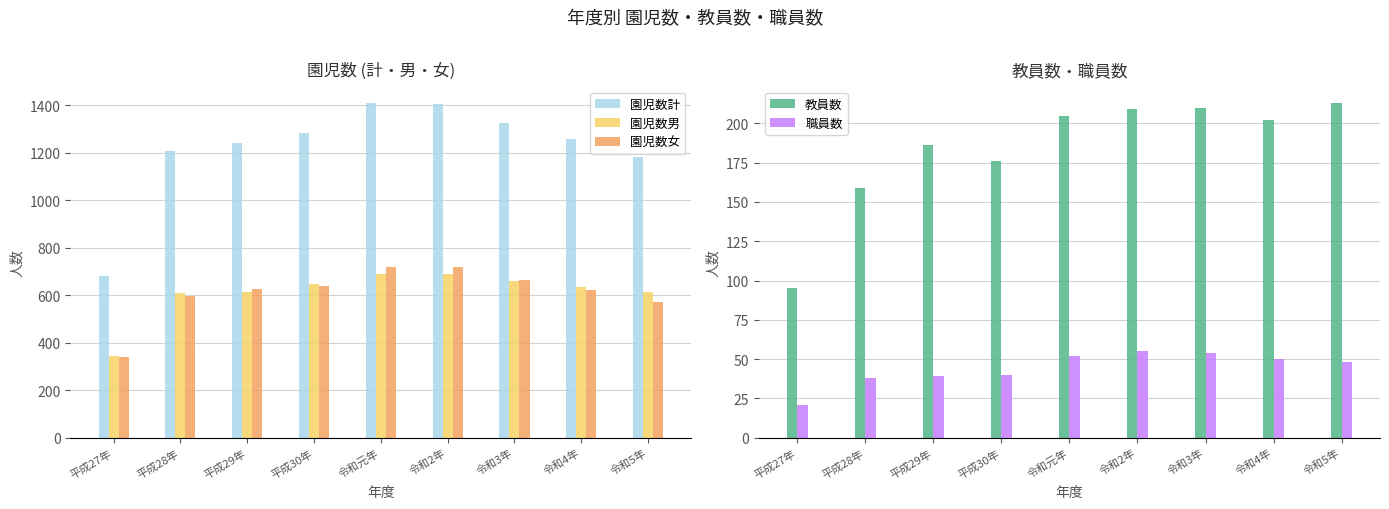

What is the label of the 2nd bar from the right?

令和4年